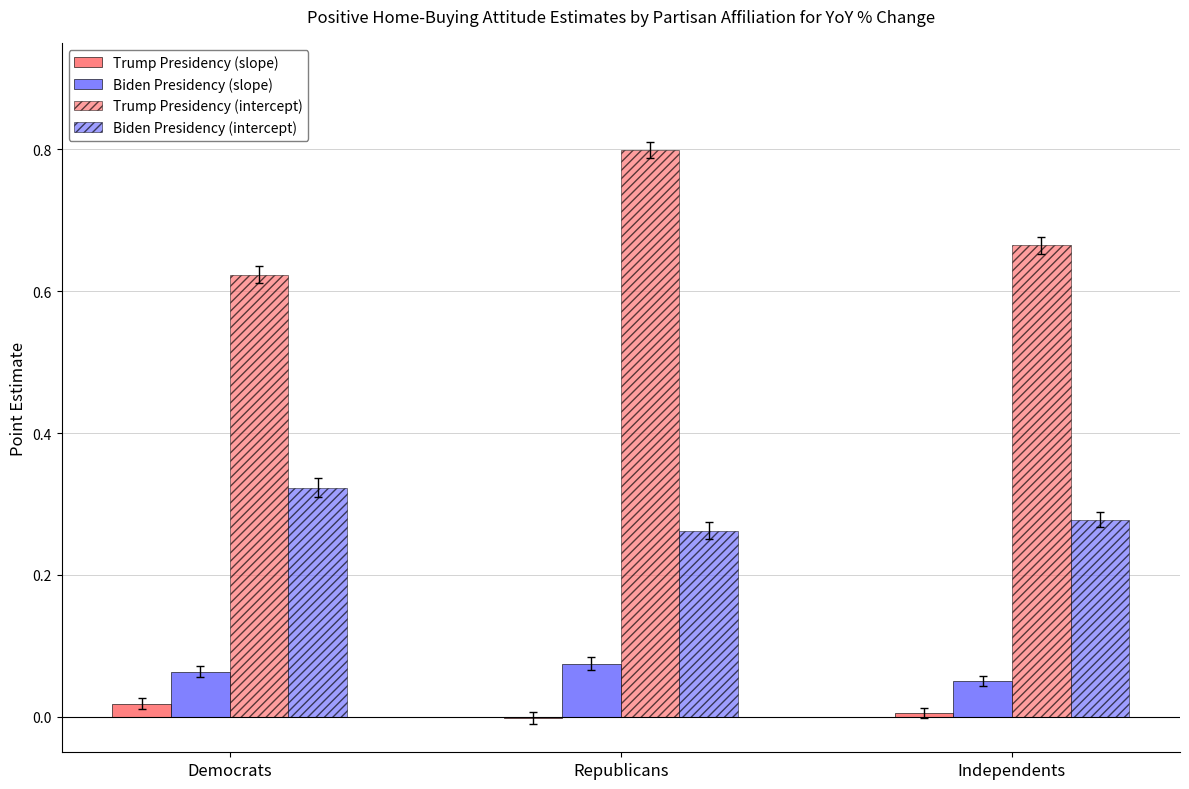

Does the chart contain stacked bars?

No